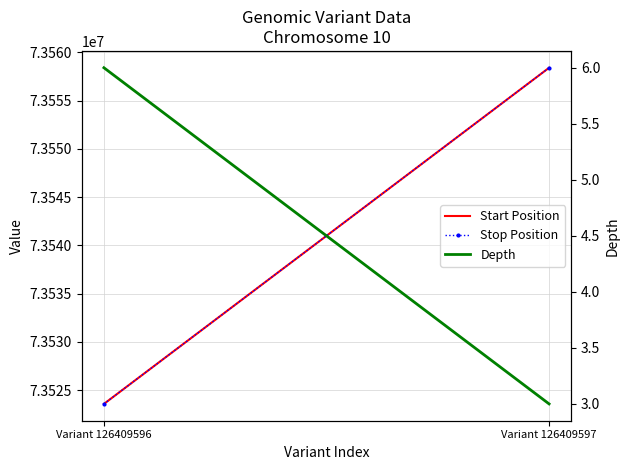

Which series has the widest spread of values?

Start Position